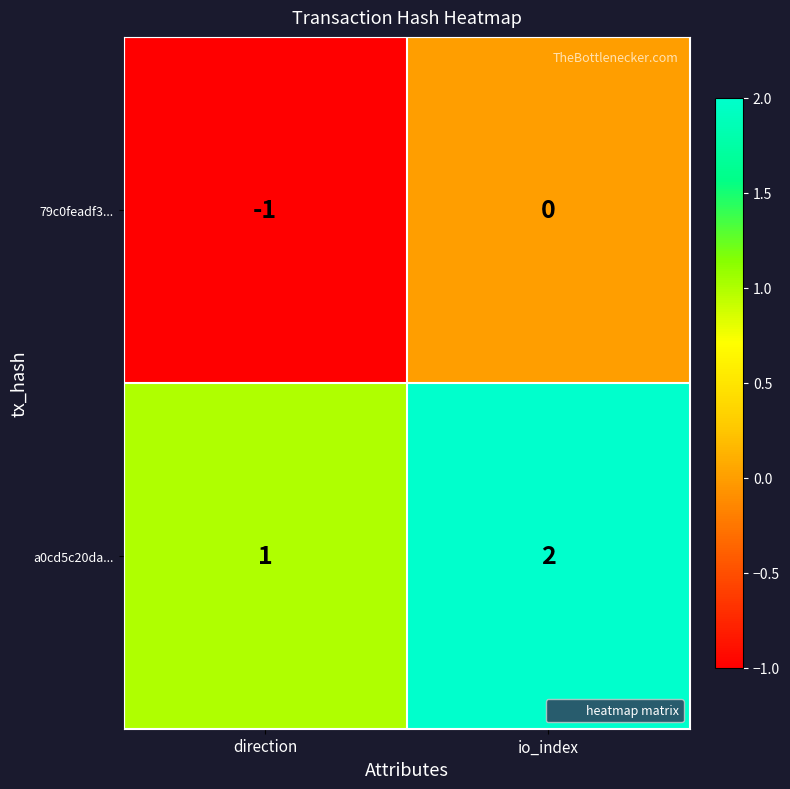

The 79c0feadf3... series shows 0 at io_index. True or false?

True